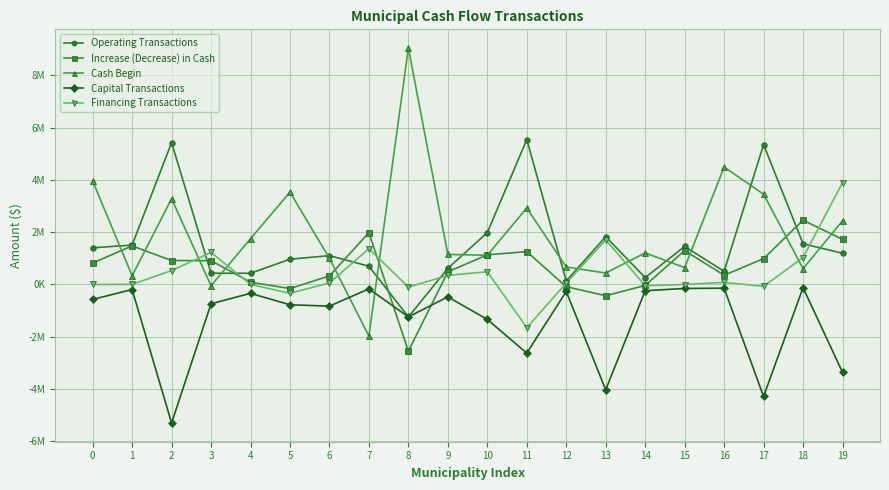

Is it true that Operating Transactions equals 2580614 at 11?

False